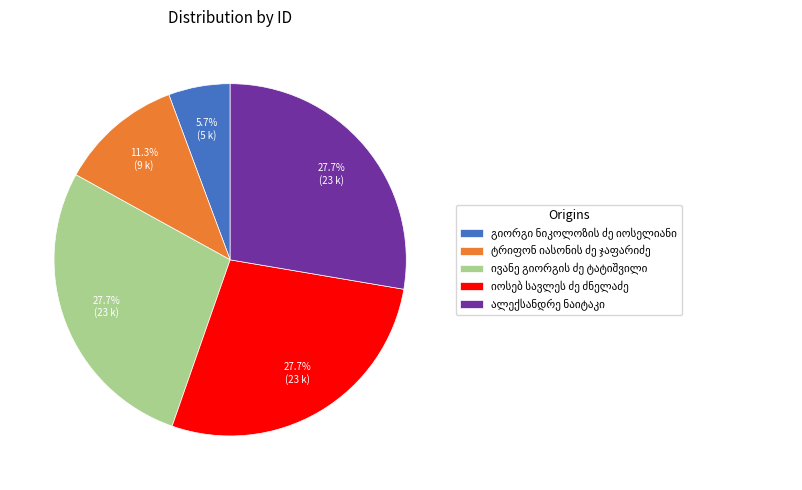

Is there a majority slice in this chart?

No